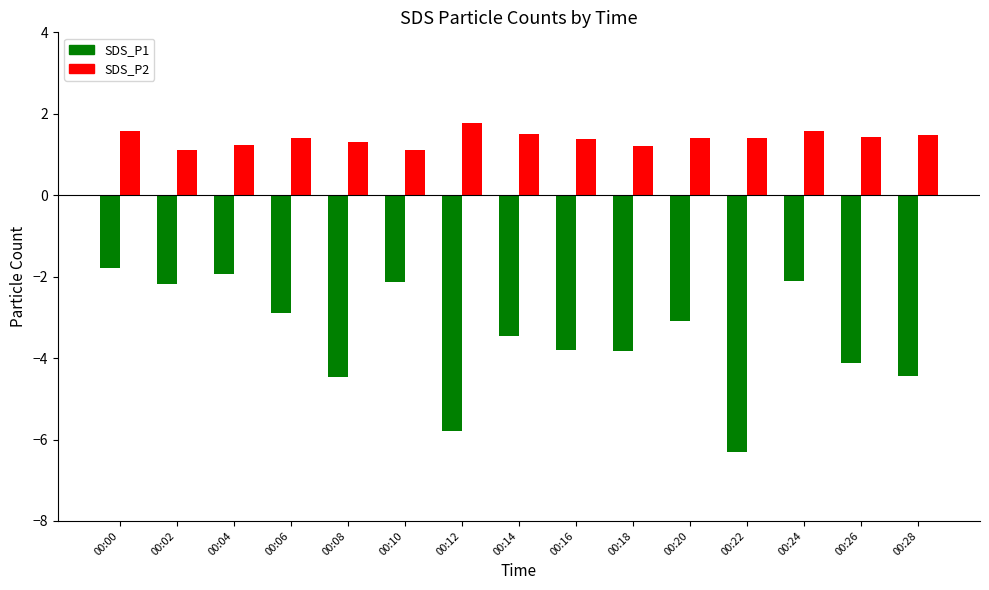

How many SDS_P2 values are between 1 and 2?

15